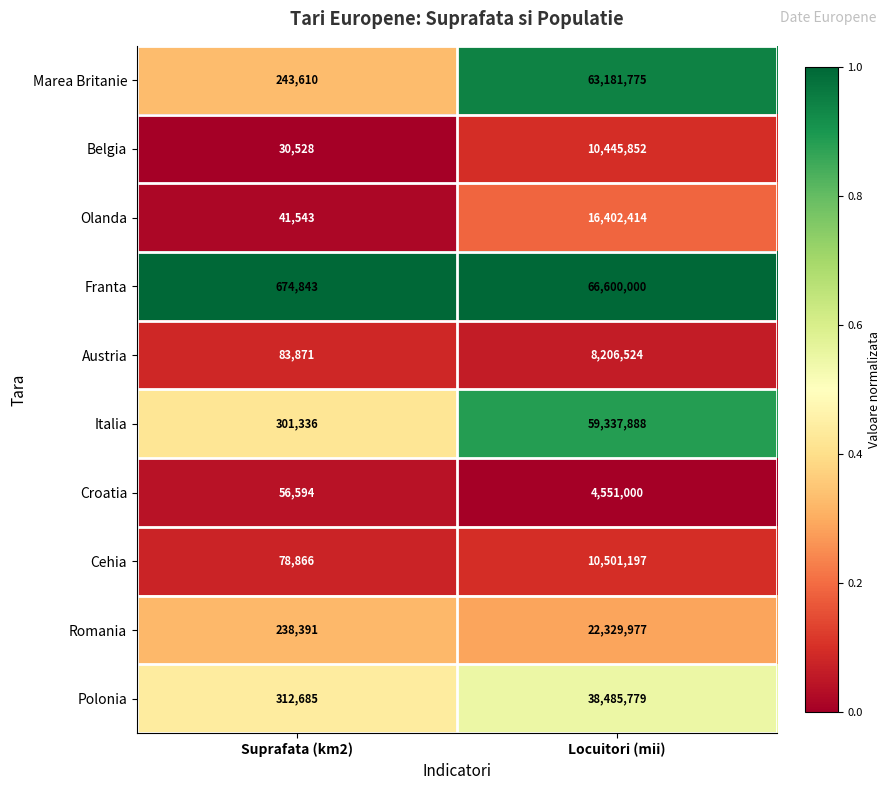

Count the number of categories in the chart.

2